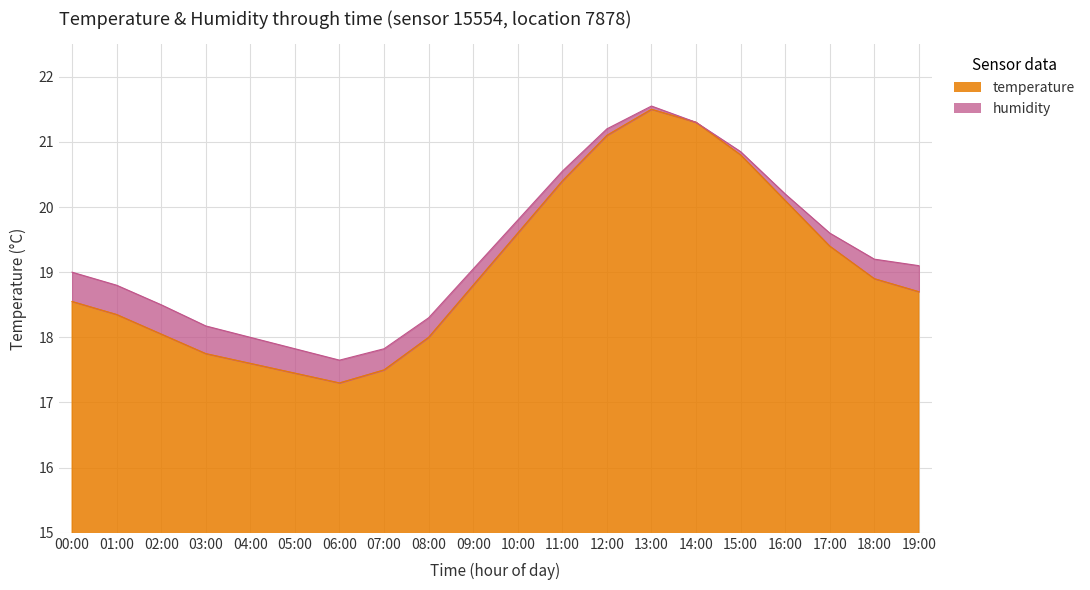

What is the change in value from 10:00 to 12:00?

+1.5